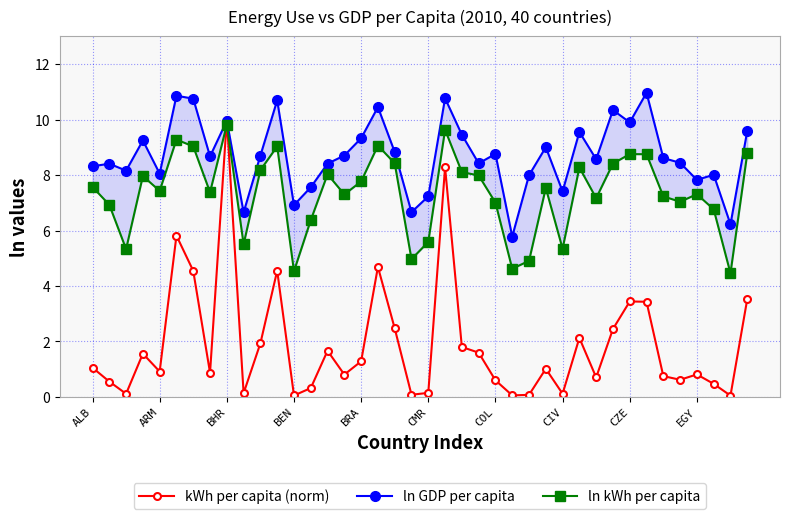

At which category does the chart reach its peak across all series?

33